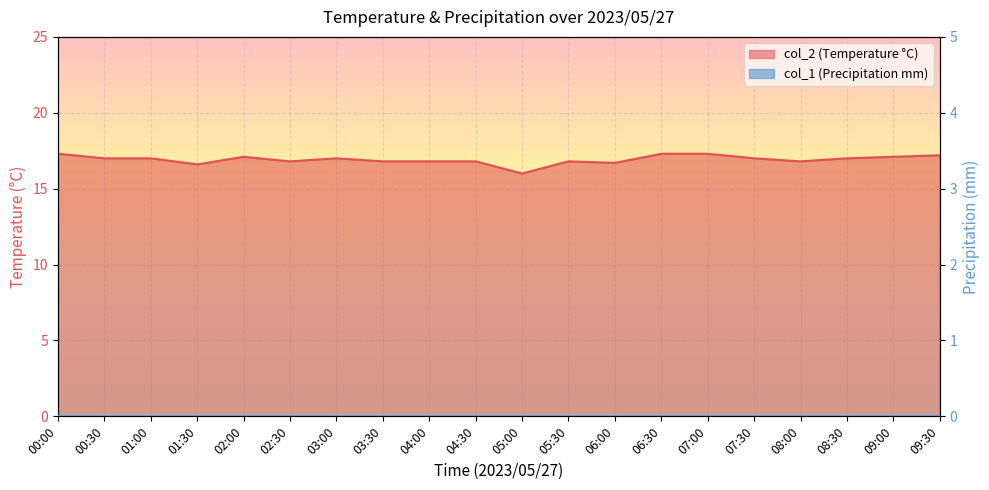

Reading left to right, what are all the values shown in this chart?

00:00=17.3	00:30=17.0	01:00=17.0	01:30=16.6	02:00=17.1	02:30=16.8	03:00=17.0	03:30=16.8	04:00=16.8	04:30=16.8	05:00=16.0	05:30=16.8	06:00=16.7	06:30=17.3	07:00=17.3	07:30=17.0	08:00=16.8	08:30=17.0	09:00=17.1	09:30=17.2